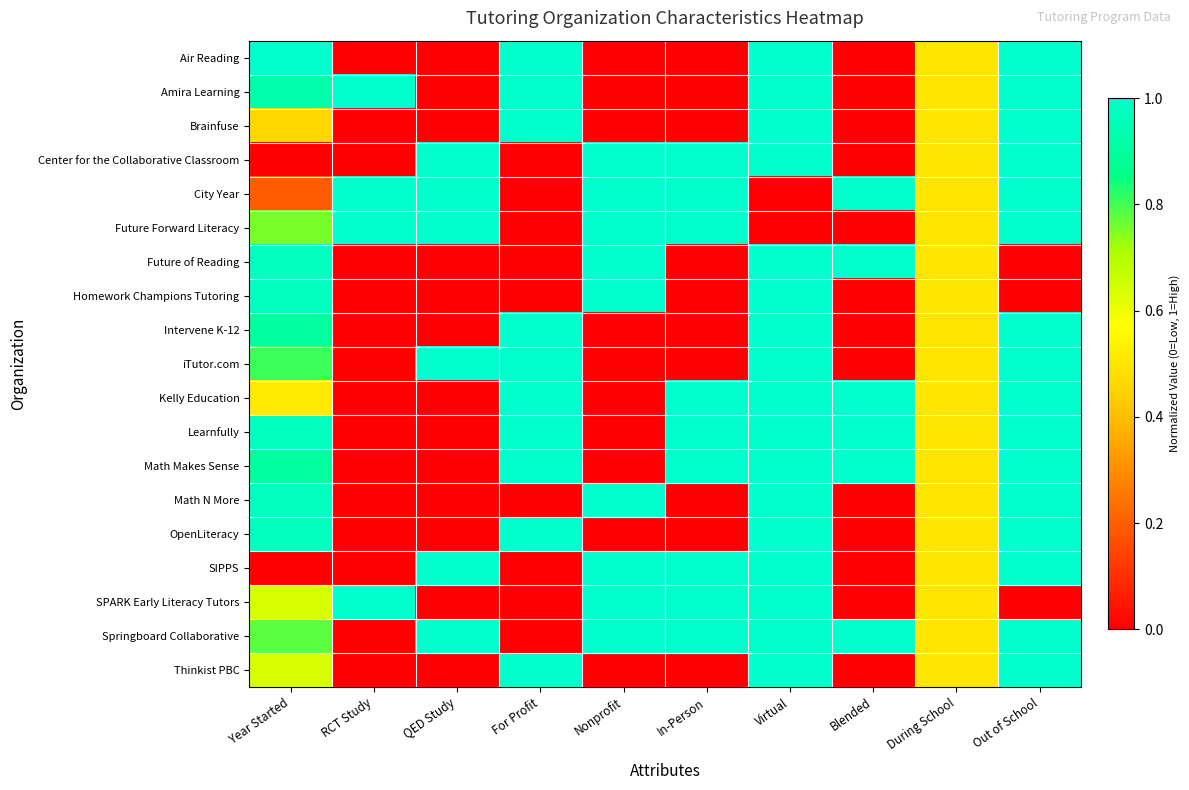

Reading left to right, what are all the values shown in this chart?

Air Reading: Year Started=1.0	RCT Study=0.0	QED Study=0.0	For Profit=1.0	Nonprofit=0.0	In-Person=0.0	Virtual=1.0	Blended=0.0	During School=0.5	Out of School=1.0
Amira Learning: Year Started=0.9	RCT Study=1.0	QED Study=0.0	For Profit=1.0	Nonprofit=0.0	In-Person=0.0	Virtual=1.0	Blended=0.0	During School=0.5	Out of School=1.0
Brainfuse: Year Started=0.5	RCT Study=0.0	QED Study=0.0	For Profit=1.0	Nonprofit=0.0	In-Person=0.0	Virtual=1.0	Blended=0.0	During School=0.5	Out of School=1.0
Center for the Collaborative Classroom: Year Started=0.0	RCT Study=0.0	QED Study=1.0	For Profit=0.0	Nonprofit=1.0	In-Person=1.0	Virtual=1.0	Blended=0.0	During School=0.5	Out of School=1.0
City Year: Year Started=0.2	RCT Study=1.0	QED Study=1.0	For Profit=0.0	Nonprofit=1.0	In-Person=1.0	Virtual=0.0	Blended=1.0	During School=0.5	Out of School=1.0
Future Forward Literacy: Year Started=0.8	RCT Study=1.0	QED Study=1.0	For Profit=0.0	Nonprofit=1.0	In-Person=1.0	Virtual=0.0	Blended=0.0	During School=0.5	Out of School=1.0
Future of Reading: Year Started=1.0	RCT Study=0.0	QED Study=0.0	For Profit=0.0	Nonprofit=1.0	In-Person=0.0	Virtual=1.0	Blended=1.0	During School=0.5	Out of School=0.0
Homework Champions Tutoring: Year Started=1.0	RCT Study=0.0	QED Study=0.0	For Profit=0.0	Nonprofit=1.0	In-Person=0.0	Virtual=1.0	Blended=0.0	During School=0.5	Out of School=0.0
Intervene K-12: Year Started=0.9	RCT Study=0.0	QED Study=0.0	For Profit=1.0	Nonprofit=0.0	In-Person=0.0	Virtual=1.0	Blended=0.0	During School=0.5	Out of School=1.0
iTutor.com: Year Started=0.8	RCT Study=0.0	QED Study=1.0	For Profit=1.0	Nonprofit=0.0	In-Person=0.0	Virtual=1.0	Blended=0.0	During School=0.5	Out of School=1.0
Kelly Education: Year Started=0.5	RCT Study=0.0	QED Study=0.0	For Profit=1.0	Nonprofit=0.0	In-Person=1.0	Virtual=1.0	Blended=1.0	During School=0.5	Out of School=1.0
Learnfully: Year Started=1.0	RCT Study=0.0	QED Study=0.0	For Profit=1.0	Nonprofit=0.0	In-Person=1.0	Virtual=1.0	Blended=1.0	During School=0.5	Out of School=1.0
Math Makes Sense: Year Started=0.9	RCT Study=0.0	QED Study=0.0	For Profit=1.0	Nonprofit=0.0	In-Person=1.0	Virtual=1.0	Blended=1.0	During School=0.5	Out of School=1.0
Math N More: Year Started=1.0	RCT Study=0.0	QED Study=0.0	For Profit=0.0	Nonprofit=1.0	In-Person=0.0	Virtual=1.0	Blended=0.0	During School=0.5	Out of School=1.0
OpenLiteracy: Year Started=1.0	RCT Study=0.0	QED Study=0.0	For Profit=1.0	Nonprofit=0.0	In-Person=0.0	Virtual=1.0	Blended=0.0	During School=0.5	Out of School=1.0
SIPPS: Year Started=0.0	RCT Study=0.0	QED Study=1.0	For Profit=0.0	Nonprofit=1.0	In-Person=1.0	Virtual=1.0	Blended=0.0	During School=0.5	Out of School=1.0
SPARK Early Literacy Tutors: Year Started=0.6	RCT Study=1.0	QED Study=0.0	For Profit=0.0	Nonprofit=1.0	In-Person=1.0	Virtual=1.0	Blended=0.0	During School=0.5	Out of School=0.0
Springboard Collaborative: Year Started=0.8	RCT Study=0.0	QED Study=1.0	For Profit=0.0	Nonprofit=1.0	In-Person=1.0	Virtual=1.0	Blended=1.0	During School=0.5	Out of School=1.0
Thinkist PBC: Year Started=0.6	RCT Study=0.0	QED Study=0.0	For Profit=1.0	Nonprofit=0.0	In-Person=0.0	Virtual=1.0	Blended=0.0	During School=0.5	Out of School=1.0